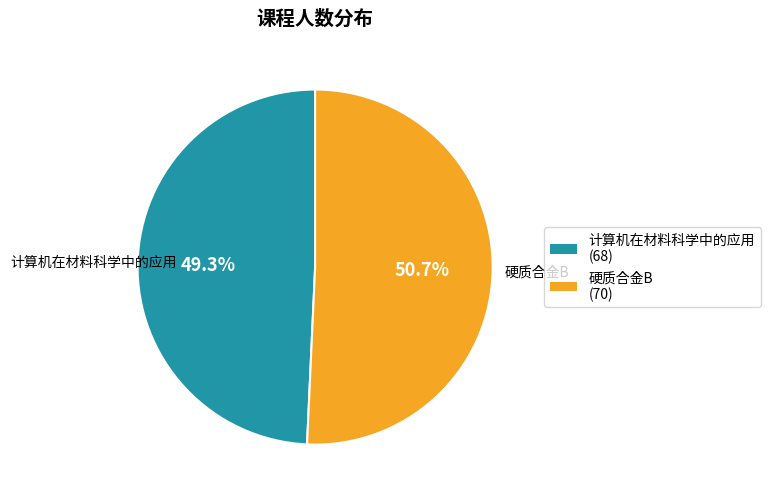

Approximately how many times larger is the value at 硬质合金B compared to 计算机在材料科学中的应用?

1.0